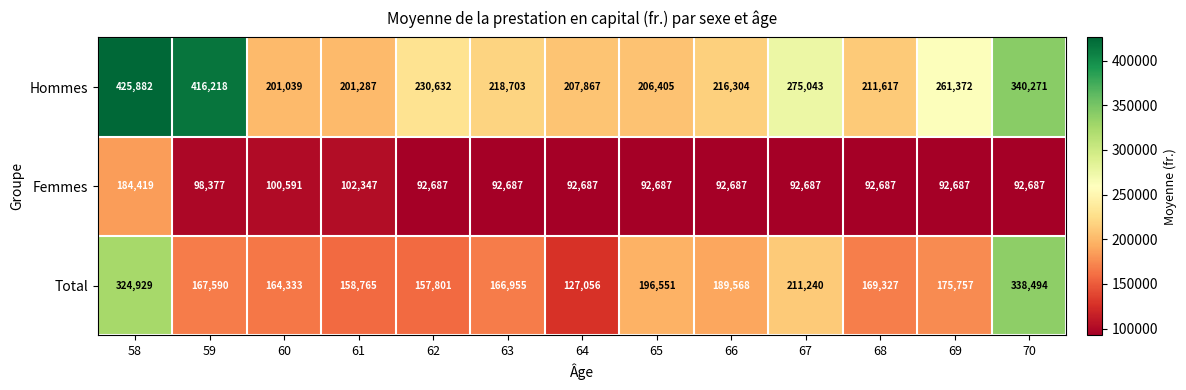

How many categories are shown in the chart?

13